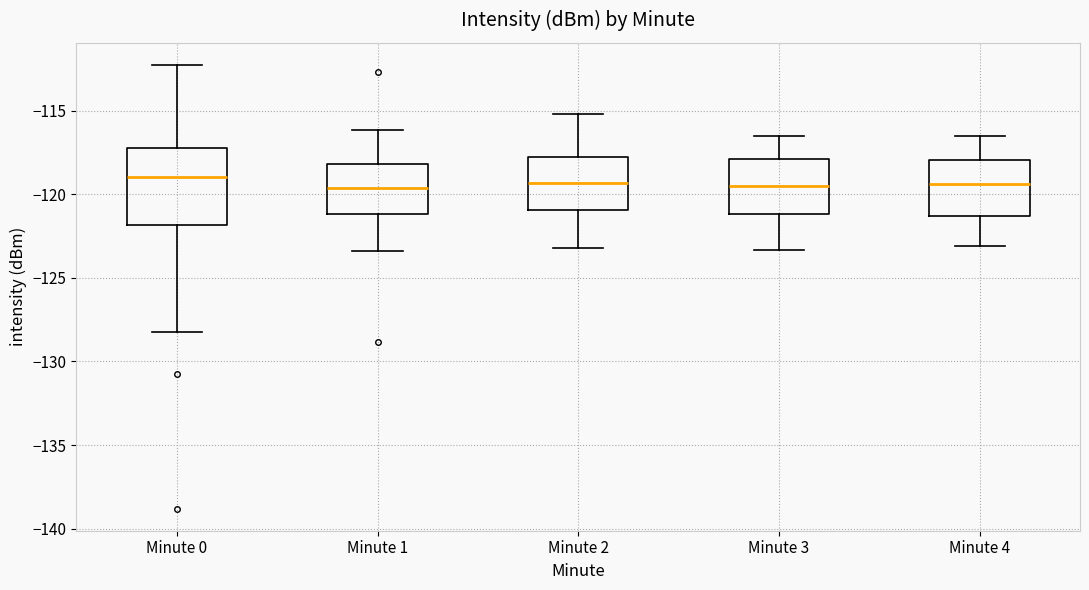

Reading left to right, transcribe this box plot: for each box, give where its median line is, the range the box spans, and where its two whiskers end, as read against the y-axis. The values are not printed on the chart, so give them approximately, as read against the axis.

Minute 0: median -119.0, box -122.0 to -117.0, whiskers -128.0 to -112.5
Minute 1: median -119.5, box -121.0 to -118.0, whiskers -123.5 to -116.0
Minute 2: median -119.5, box -121.0 to -117.5, whiskers -123.0 to -115.0
Minute 3: median -119.5, box -121.0 to -118.0, whiskers -123.5 to -116.5
Minute 4: median -119.5, box -121.5 to -118.0, whiskers -123.0 to -116.5